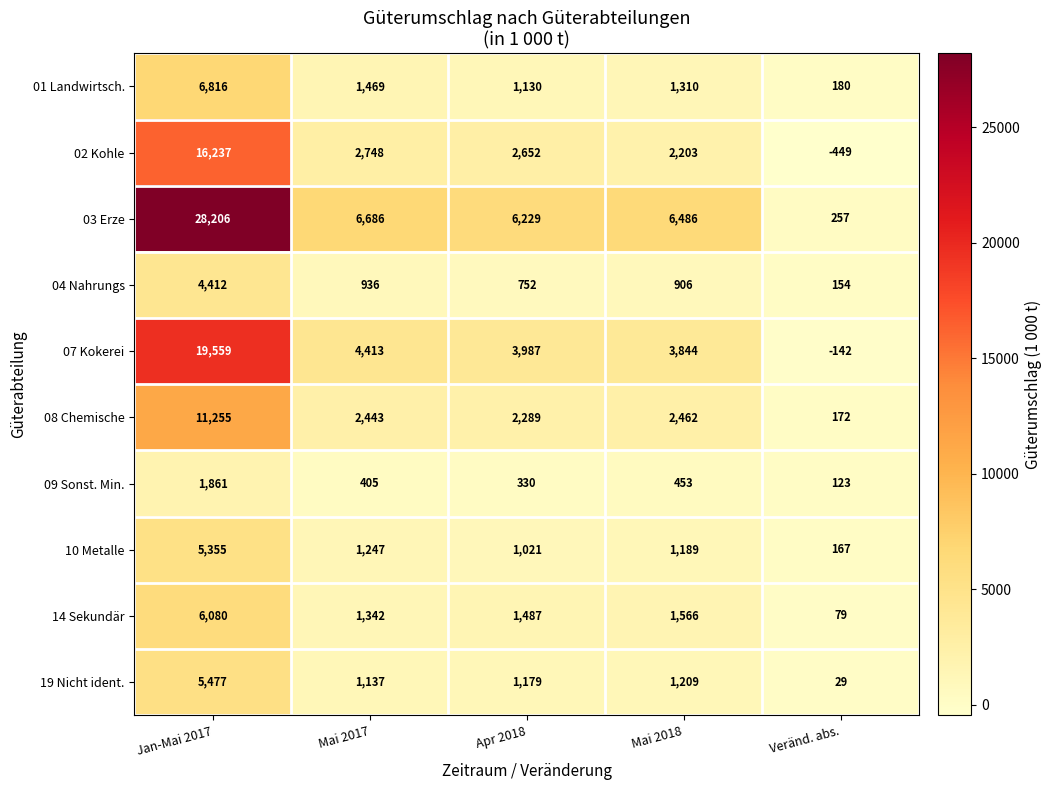

At which category is the sum across all series the highest?

Jan-Mai 2017